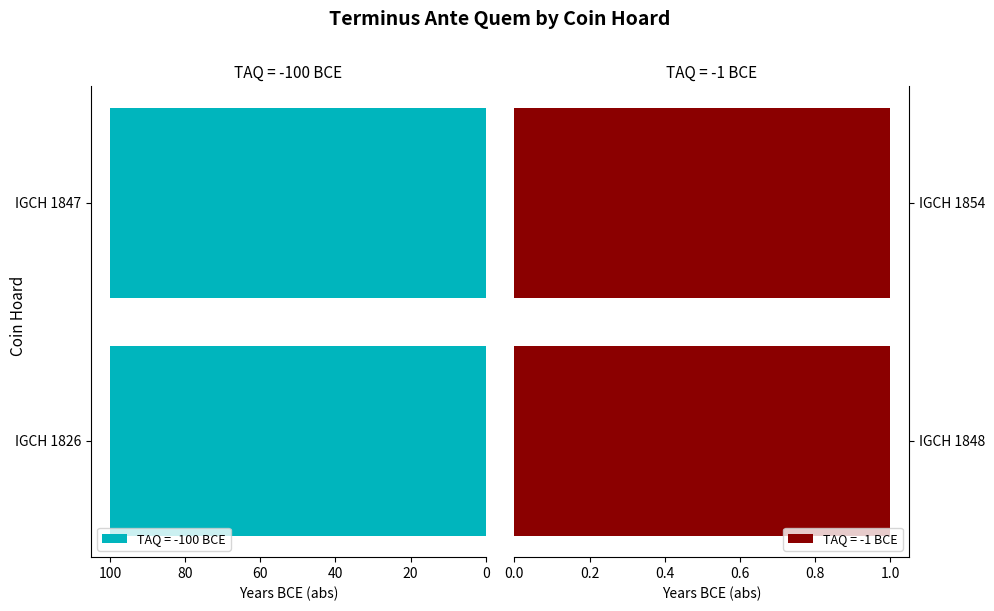

List the labels in order of value, smallest first.

IGCH 1826, IGCH 1847, IGCH 1848, IGCH 1854